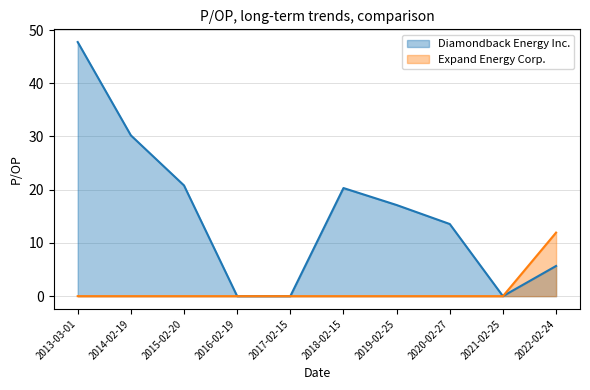

How many lines are shown in the chart?

2